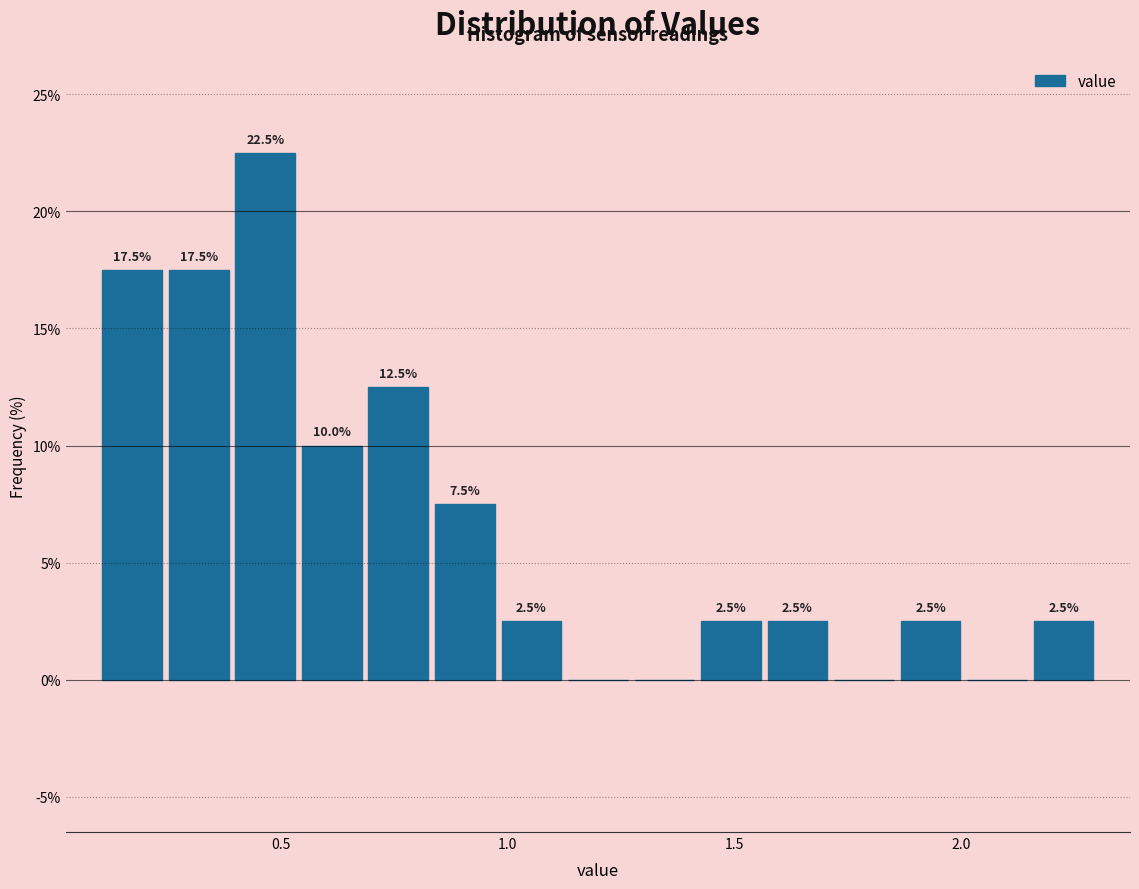

Around what value on the x-axis is the tallest bar? Give the approximate position of its centre, as read against the axis.

0.45